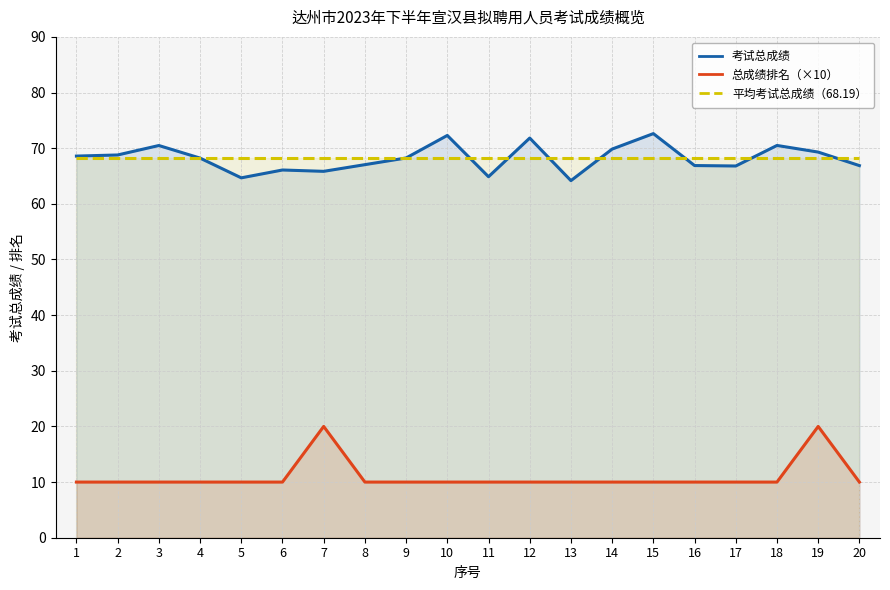

List the series in order of their peak value, highest first.

考试总成绩, 平均考试总成绩（68.19）, 总成绩排名（×10）